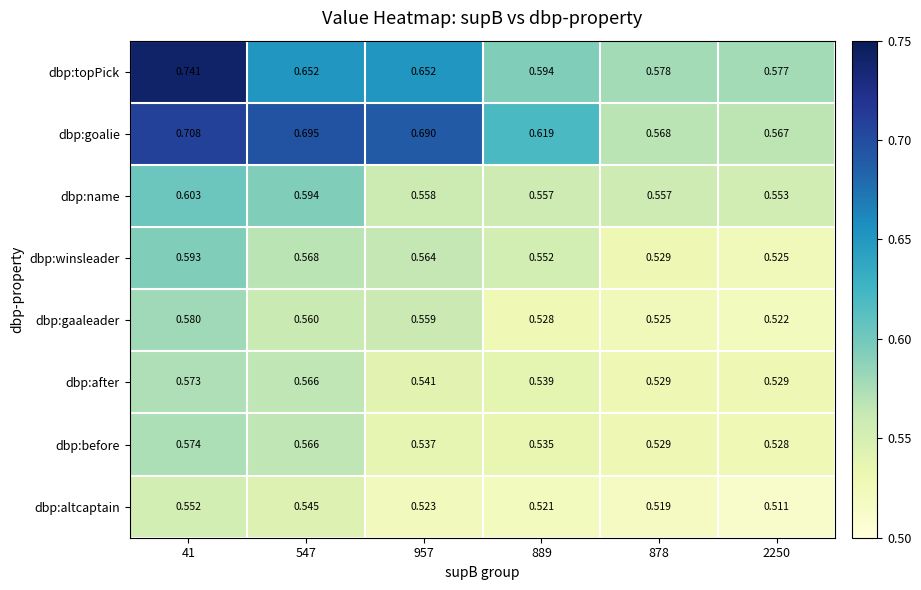

List the series in order of their peak value, lowest first.

dbp:altcaptain, dbp:after, dbp:before, dbp:gaaleader, dbp:winsleader, dbp:name, dbp:goalie, dbp:topPick